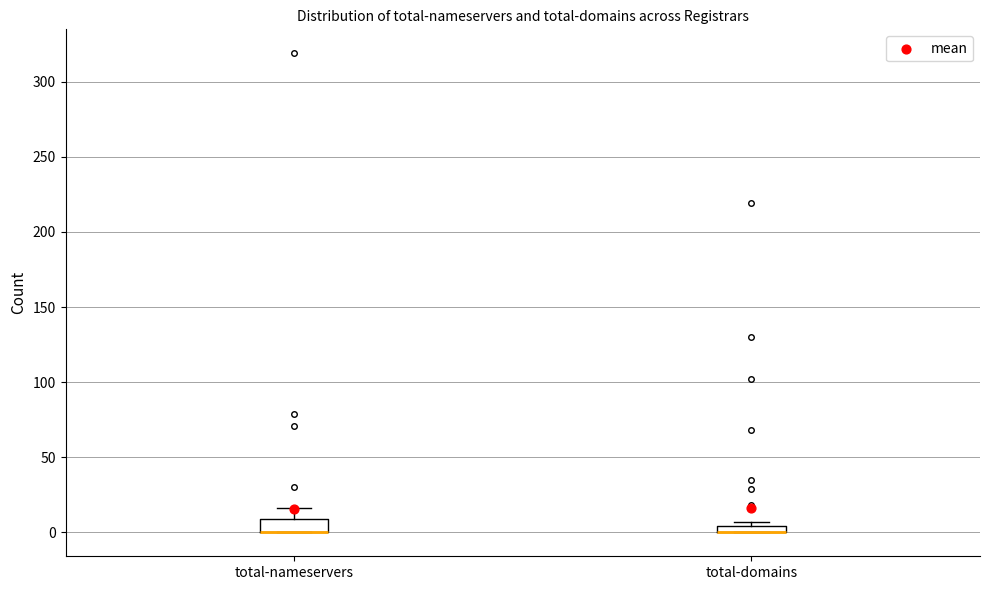

Where is the upper edge of the box for total-nameservers on the y-axis? The values are not printed on the chart, so give them approximately, as read against the axis.

10